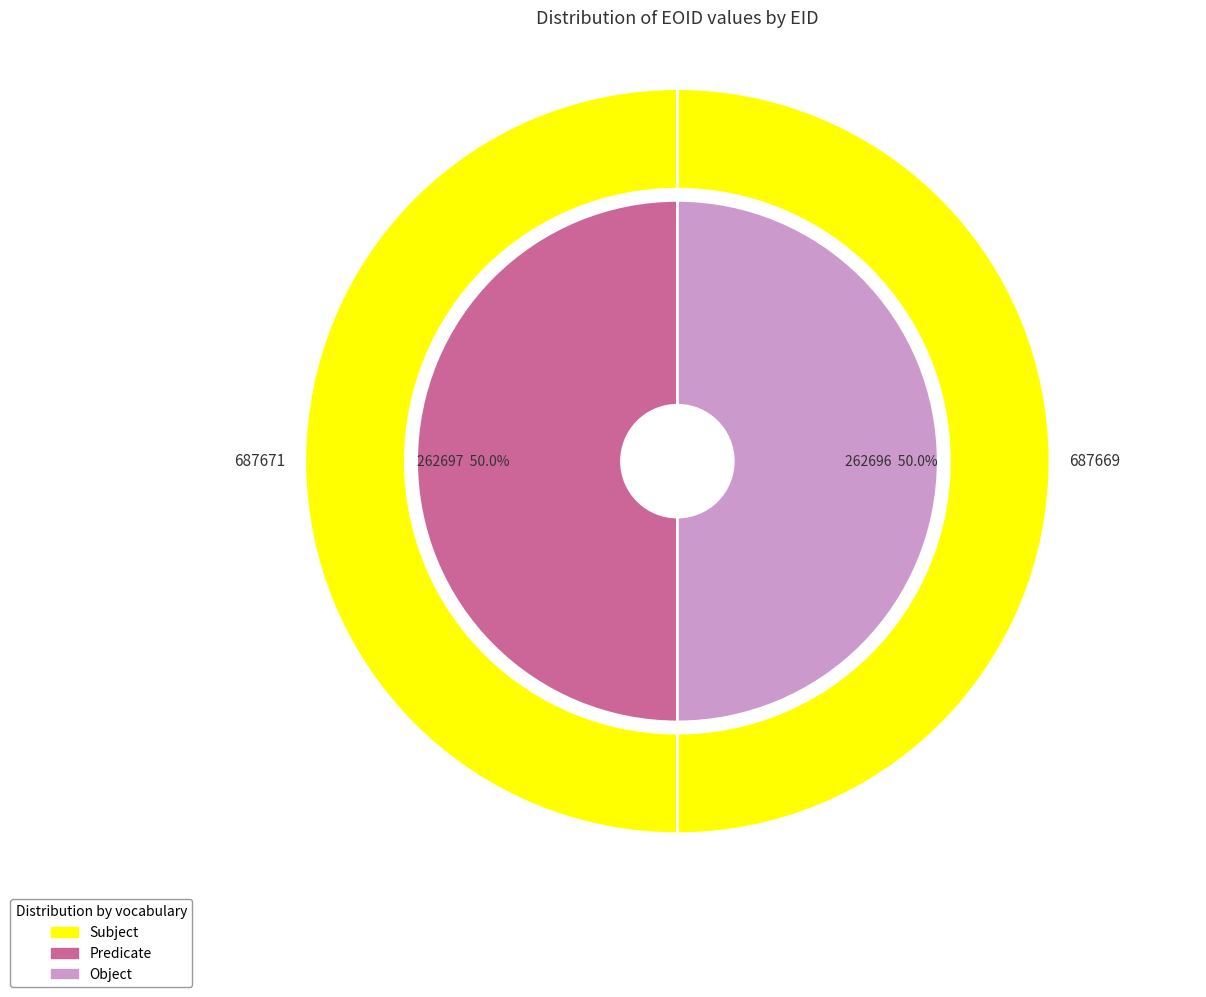

Is there any slice that represents more than half of the pie?

Yes